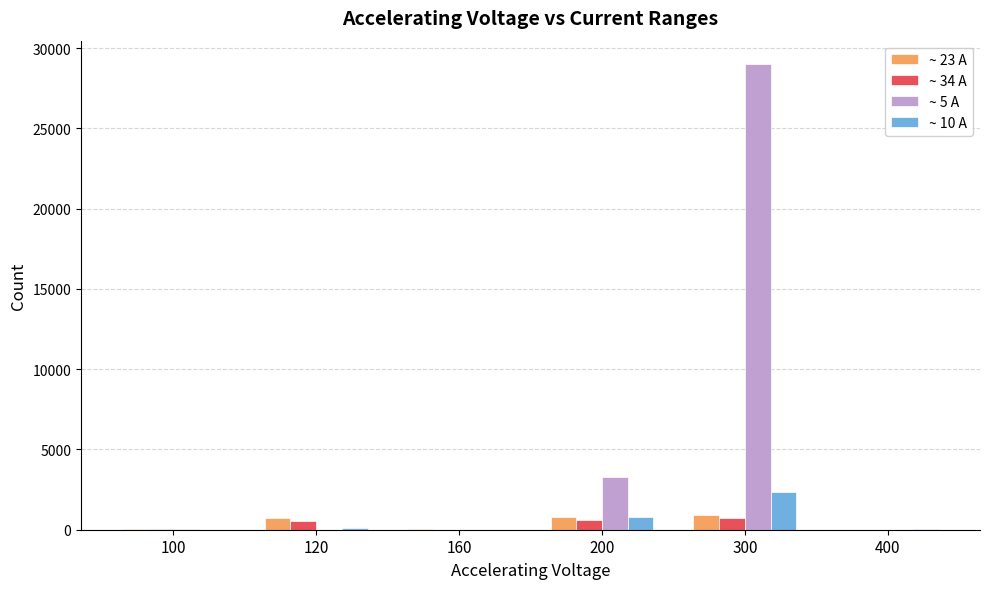

The value of ~ 34 A at 200 is 579. True or false?

True